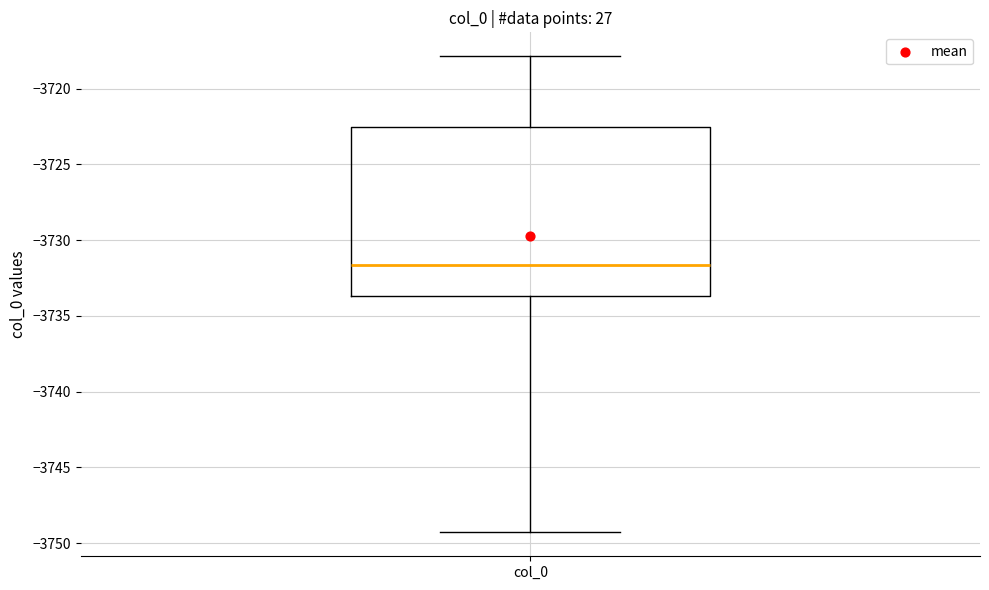

Transcribe this box plot: give where the median line is, the range the box spans, and where the two whiskers end, as read against the y-axis. The values are not printed on the chart, so give them approximately, as read against the axis.

median -3731.5, box -3733.5 to -3722.5, whiskers -3749.5 to -3718.0